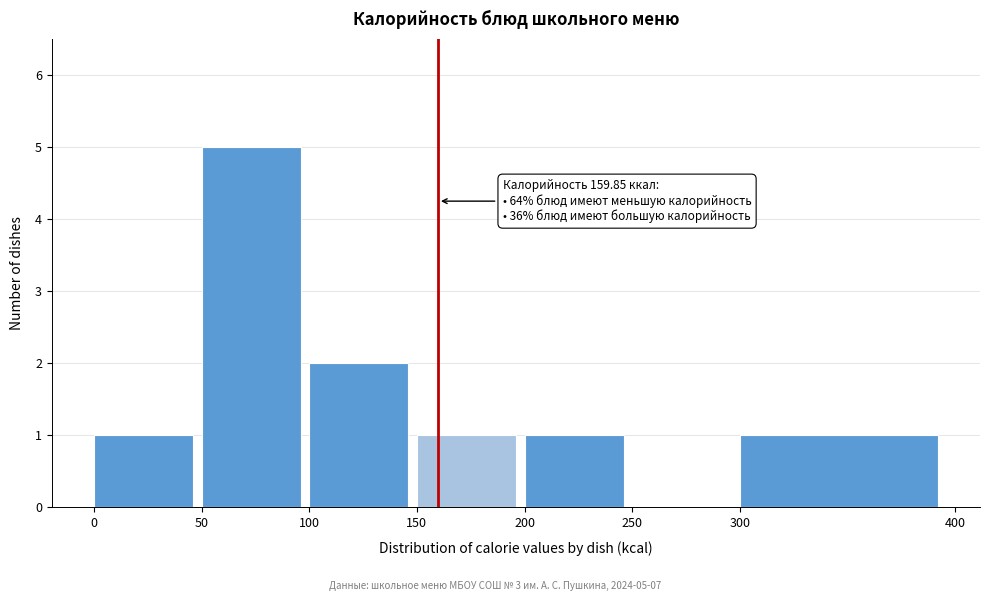

Which range on the x-axis has the tallest bar?

50 to 100